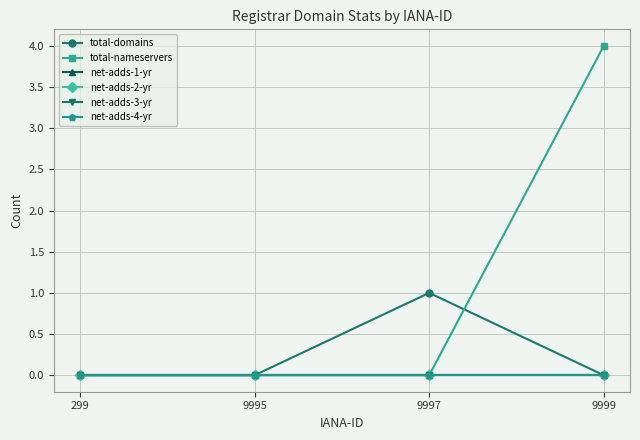

Reading left to right, list all the values displayed in this chart.

total-domains: 0	0	1	0
total-nameservers: 0	0	0	4
net-adds-1-yr: 0	0	0	0
net-adds-2-yr: 0	0	0	0
net-adds-3-yr: 0	0	0	0
net-adds-4-yr: 0	0	0	0